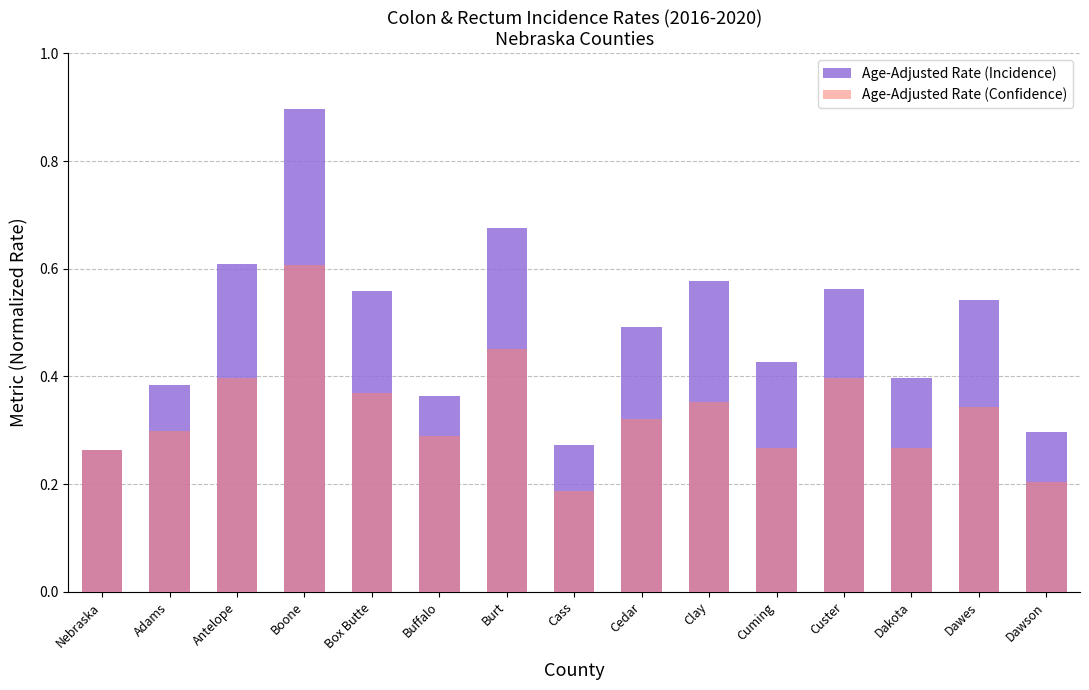

At which label is Age-Adjusted Rate (Confidence) closest to 0?

Cass